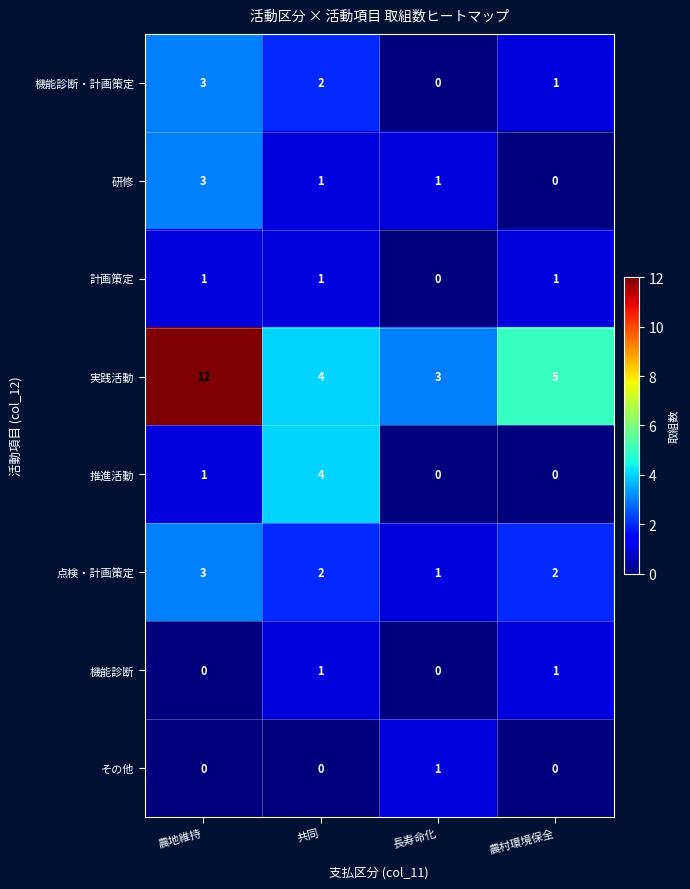

What is the sum of all 機能診断・計画策定 values?

6